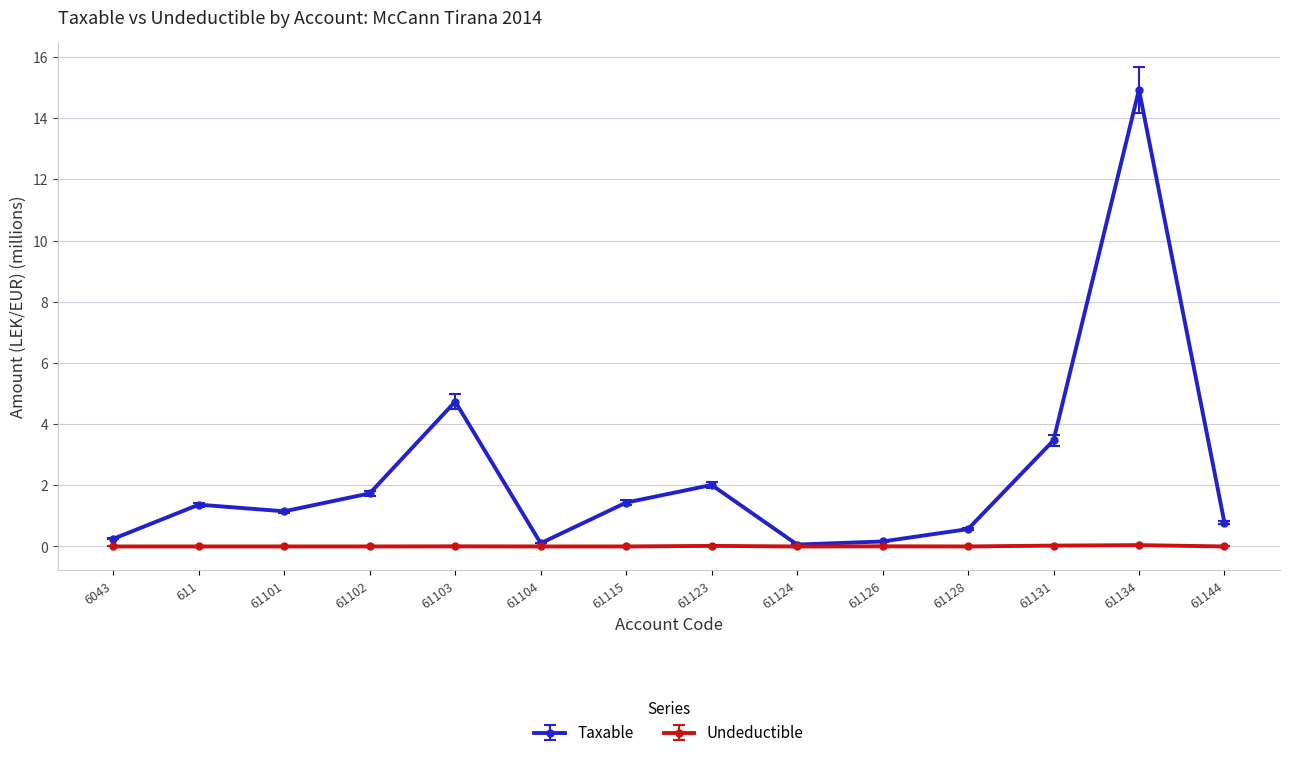

What is the value of the Taxable point at the 12th from the left?

3.5